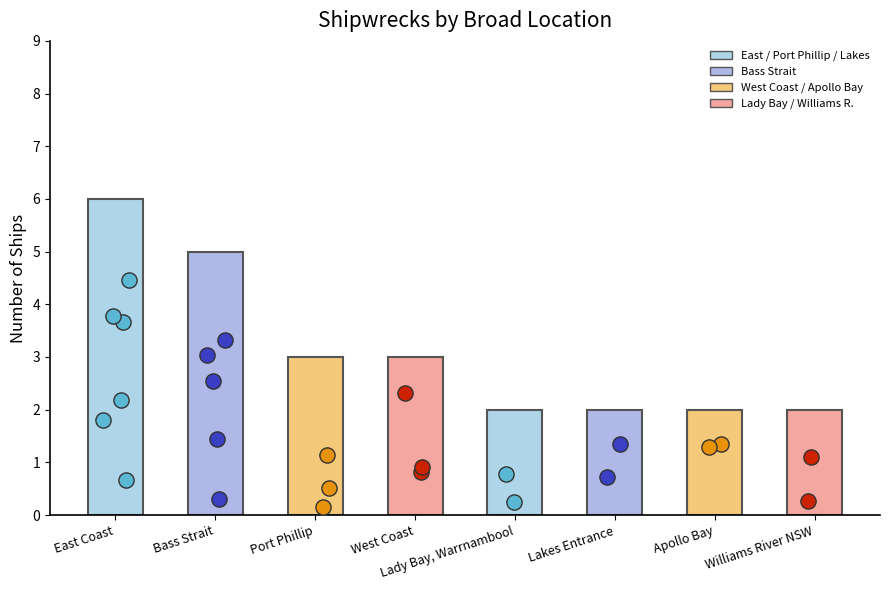

What is the change in value from Port Phillip to Williams River NSW?

-1